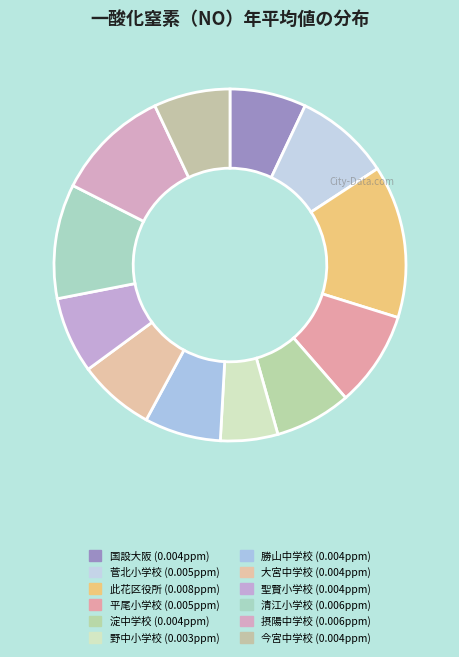

Is the sum of 国設大阪 and 此花区役所 greater than half?

No